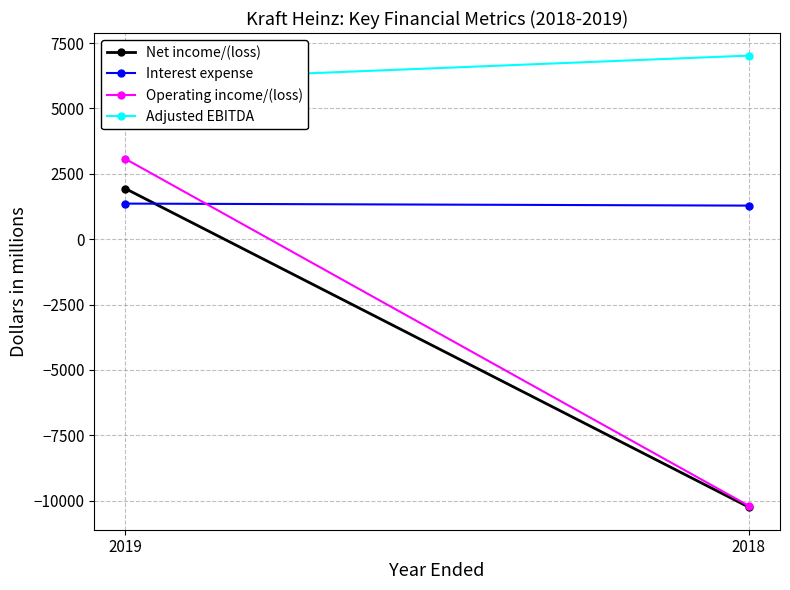

Is it true that Adjusted EBITDA equals 6064 at 2019?

True